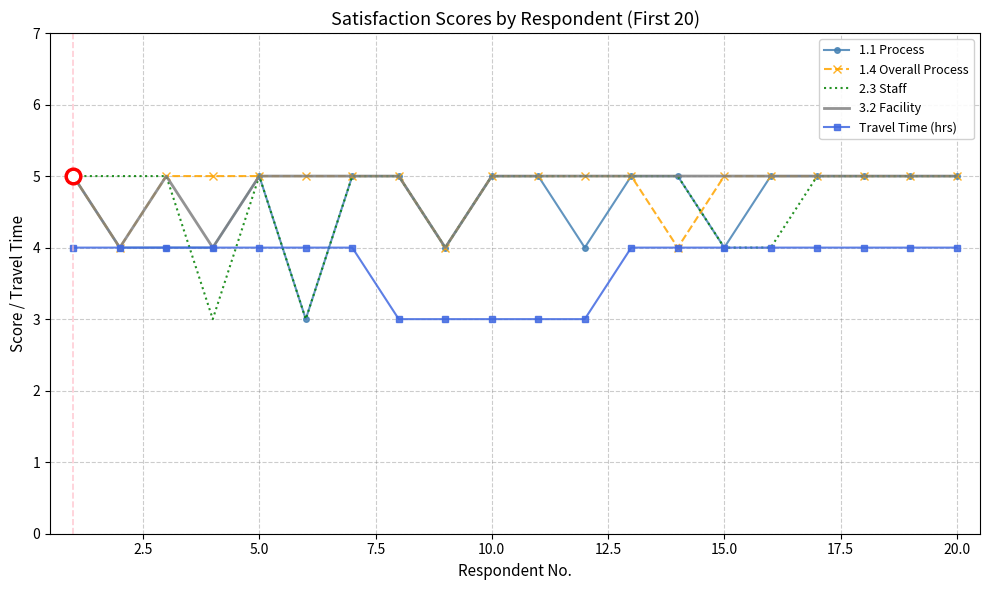

What is the smallest value displayed?

3